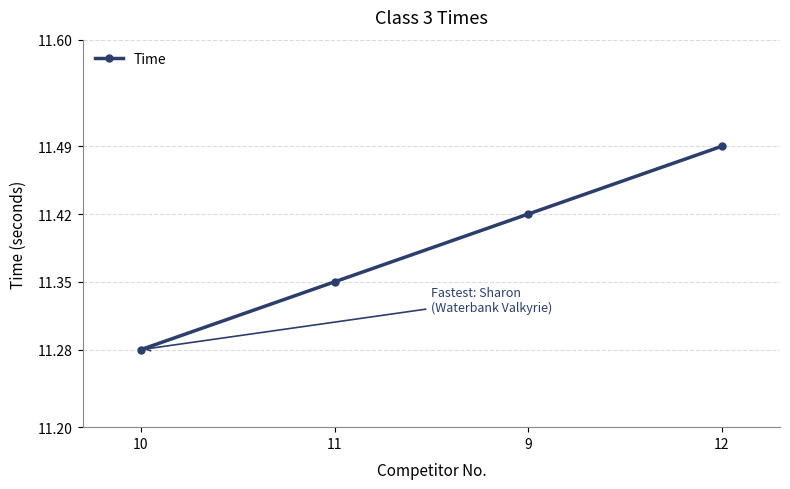

What position from the right is 10?

4